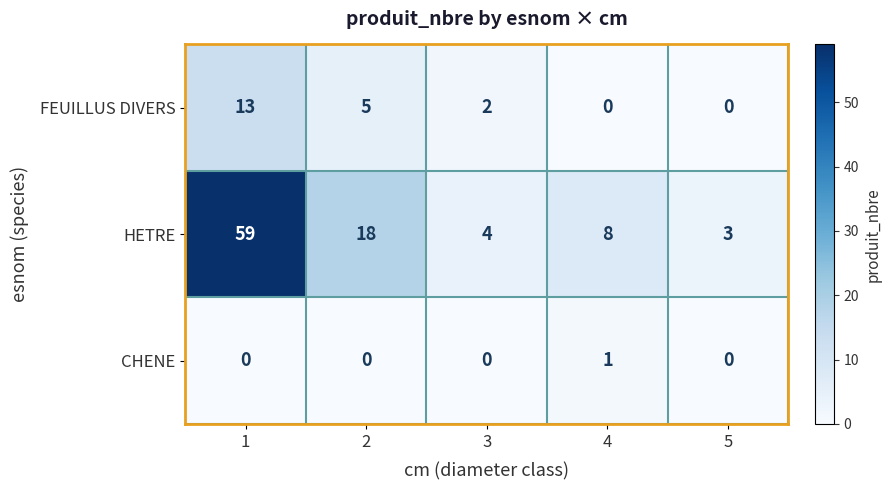

Rank the series by their average value, from lowest to highest.

CHENE, FEUILLUS DIVERS, HETRE